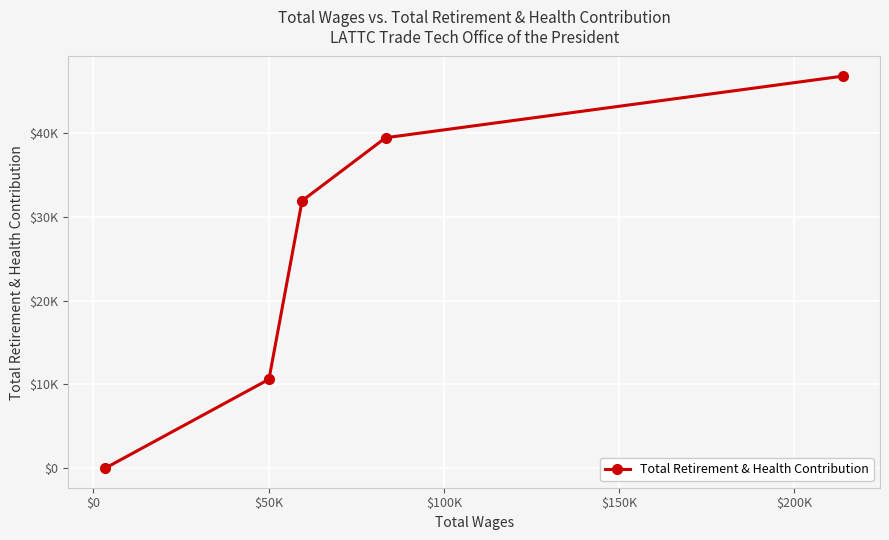

At which label does the data first exceed 31908?

$100K